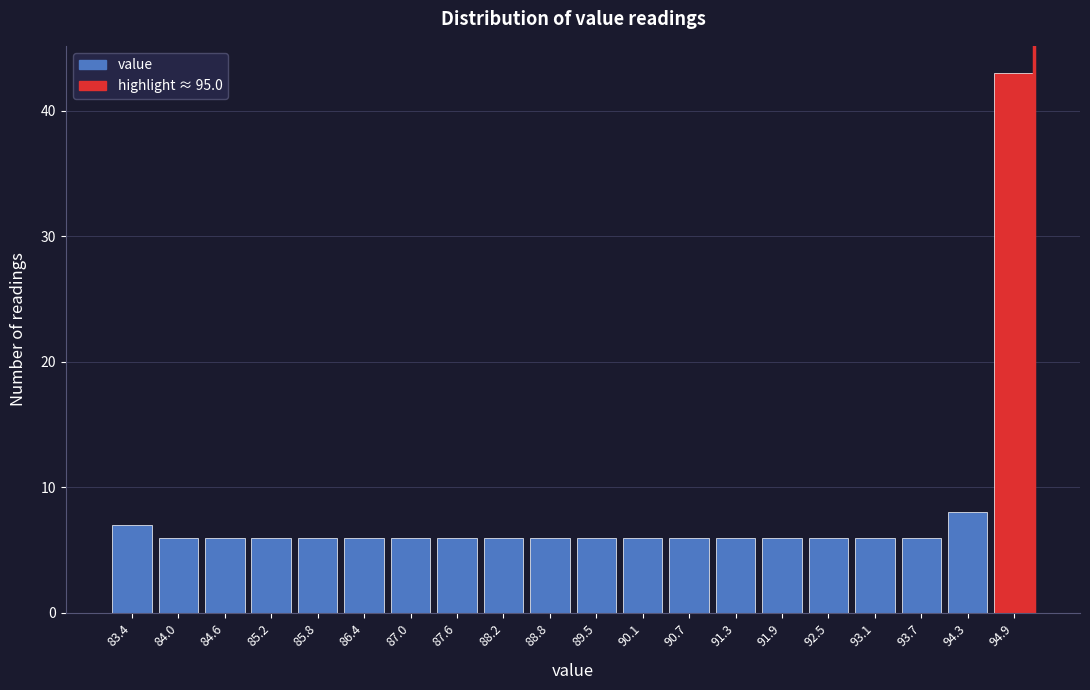

Reading left to right, list all the values displayed in this chart.

83.4=7	84.0=6	84.6=6	85.2=6	85.8=6	86.4=6	87.0=6	87.6=6	88.2=6	88.8=6	89.5=6	90.1=6	90.7=6	91.3=6	91.9=6	92.5=6	93.1=6	93.7=6	94.3=8	94.9=43